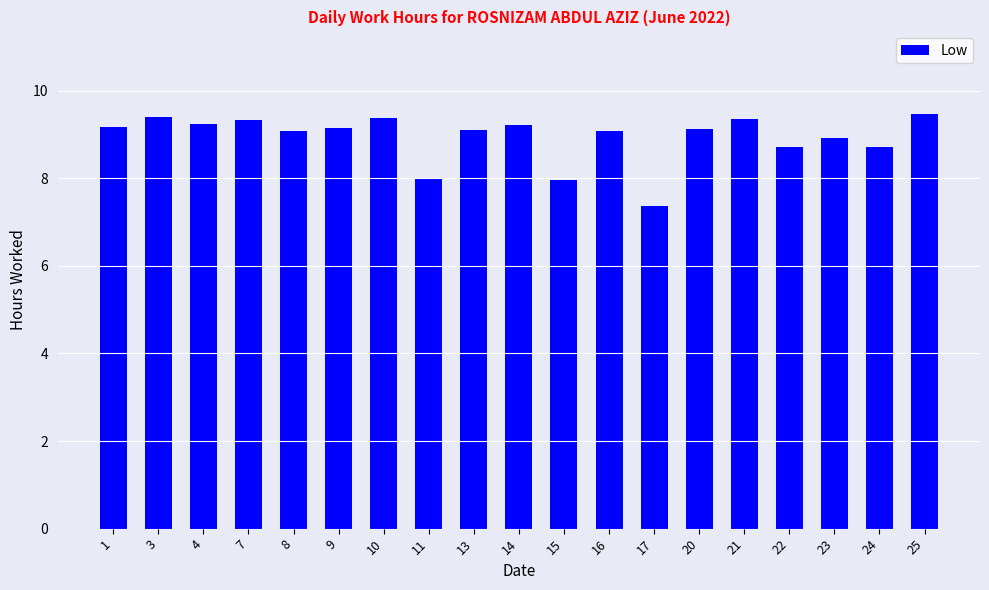

How many bars are there in total?

19